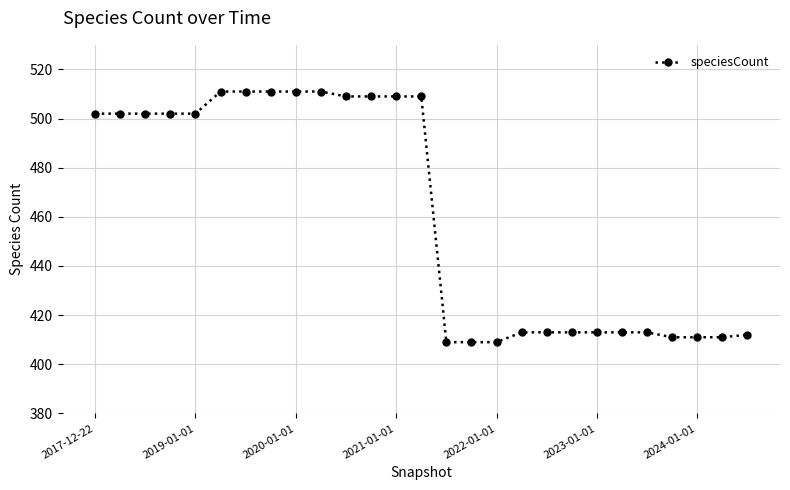

What is the sum of all values?

12451